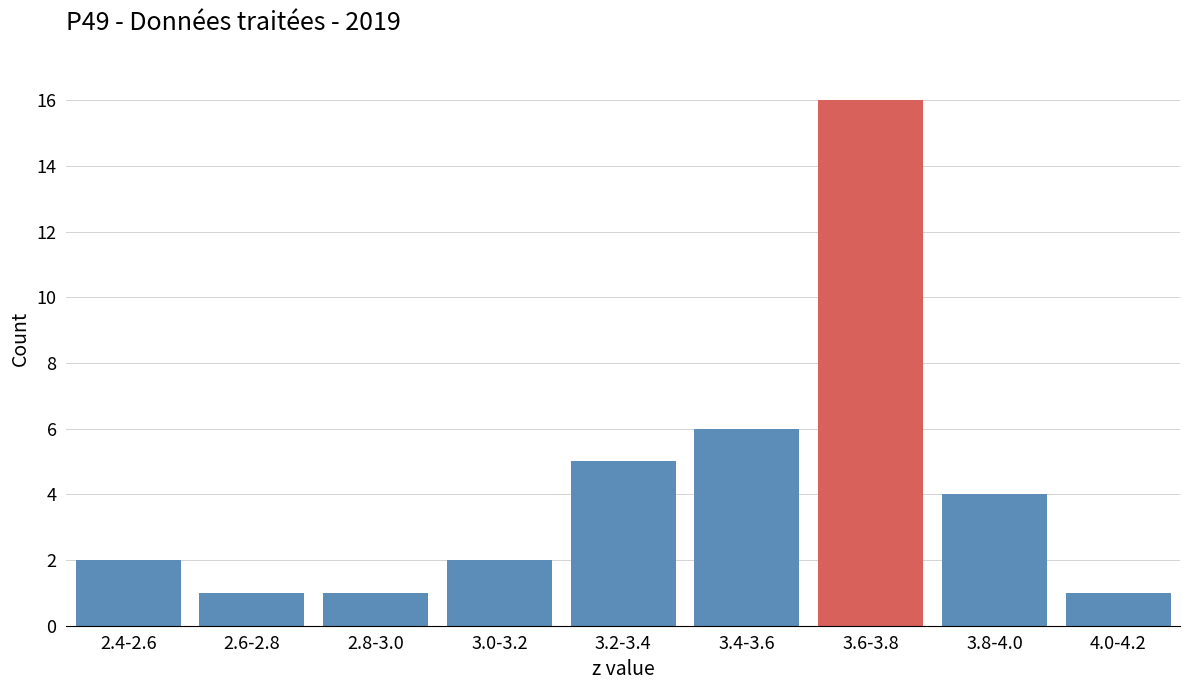

Reading left to right, extract all data points from this chart.

2.4-2.6=2	2.6-2.8=1	2.8-3.0=1	3.0-3.2=2	3.2-3.4=5	3.4-3.6=6	3.6-3.8=16	3.8-4.0=4	4.0-4.2=1